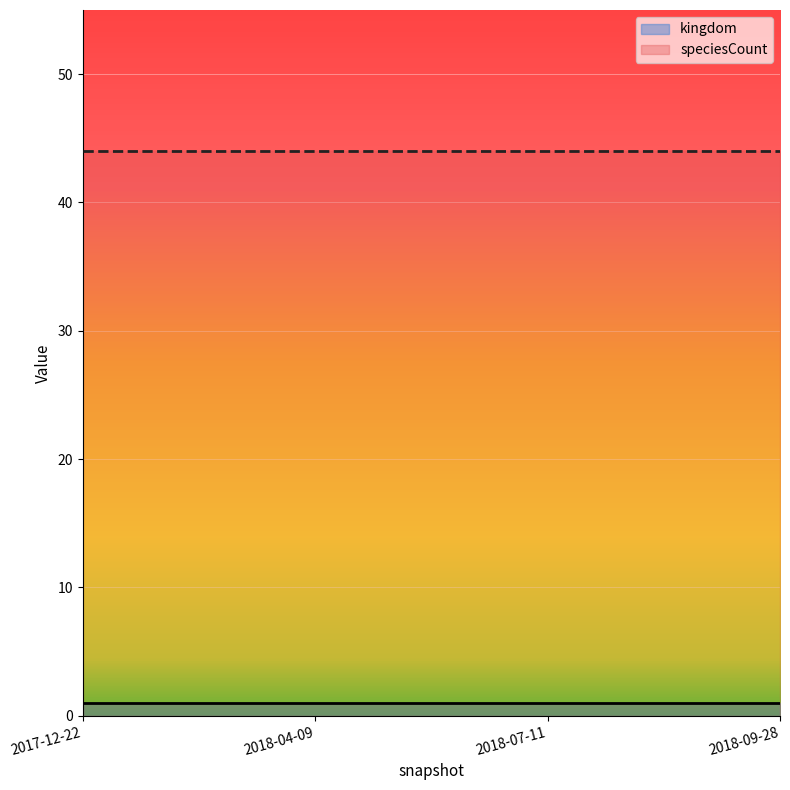

Between 2018-04-09 and 2018-09-28, which is larger?

2018-04-09